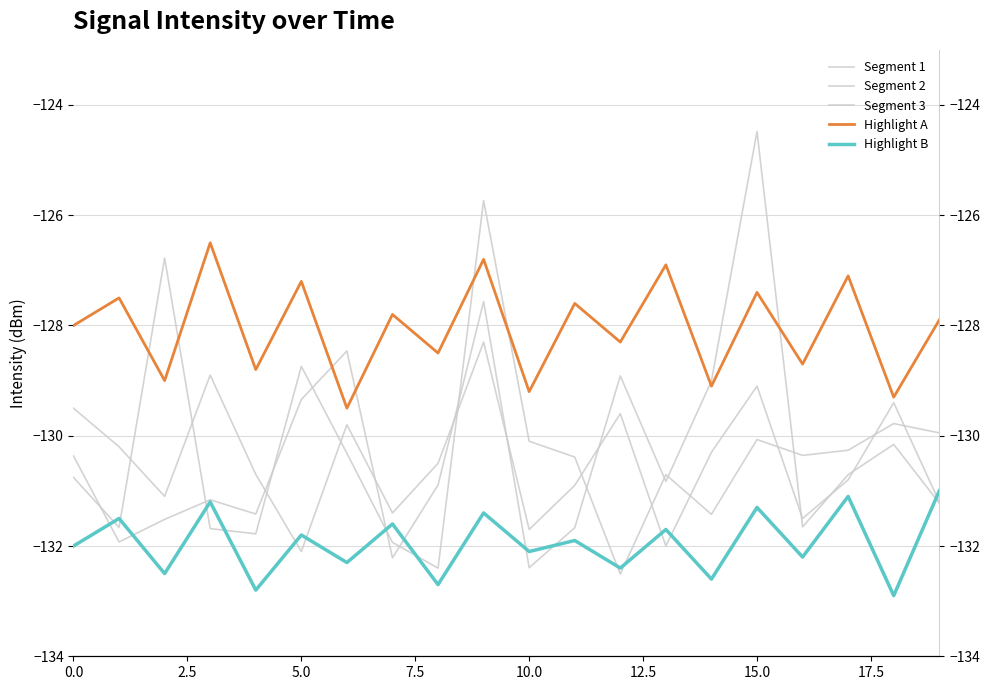

What is the average value of the Highlight A series?

-128.1